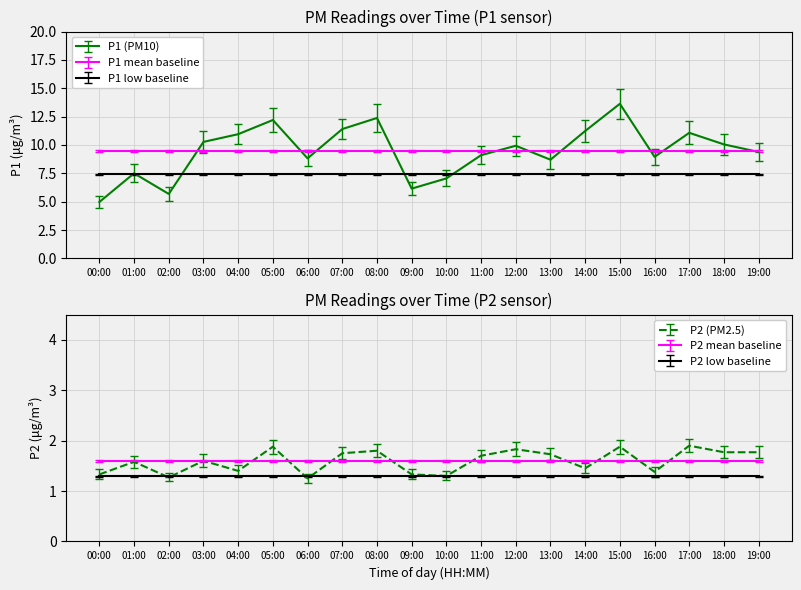

Count the number of data series in this chart.

2